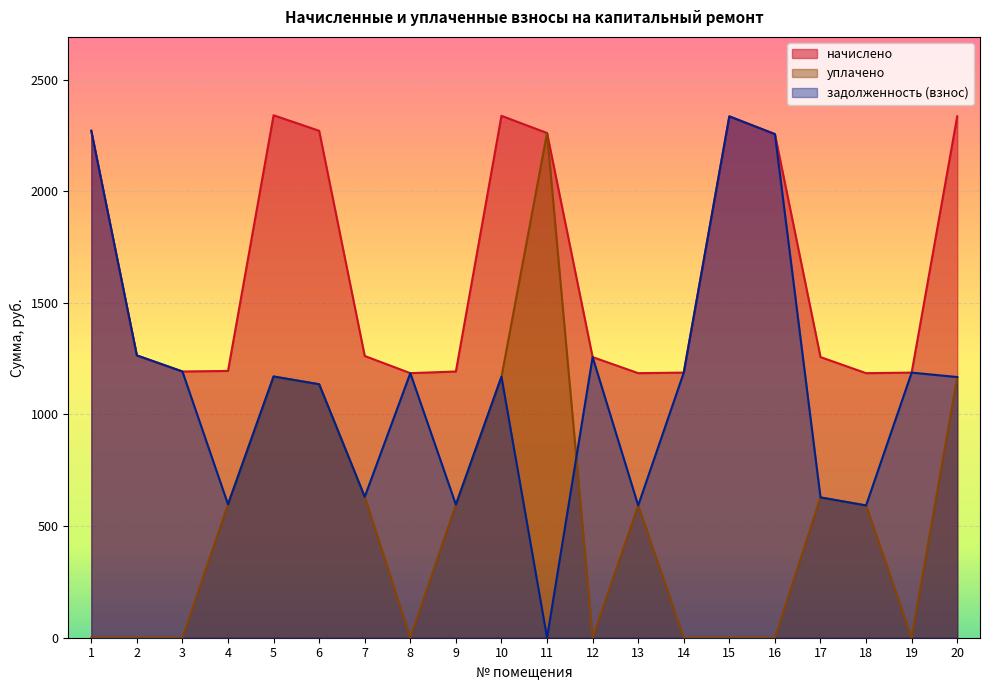

How many data points does each series have?

20